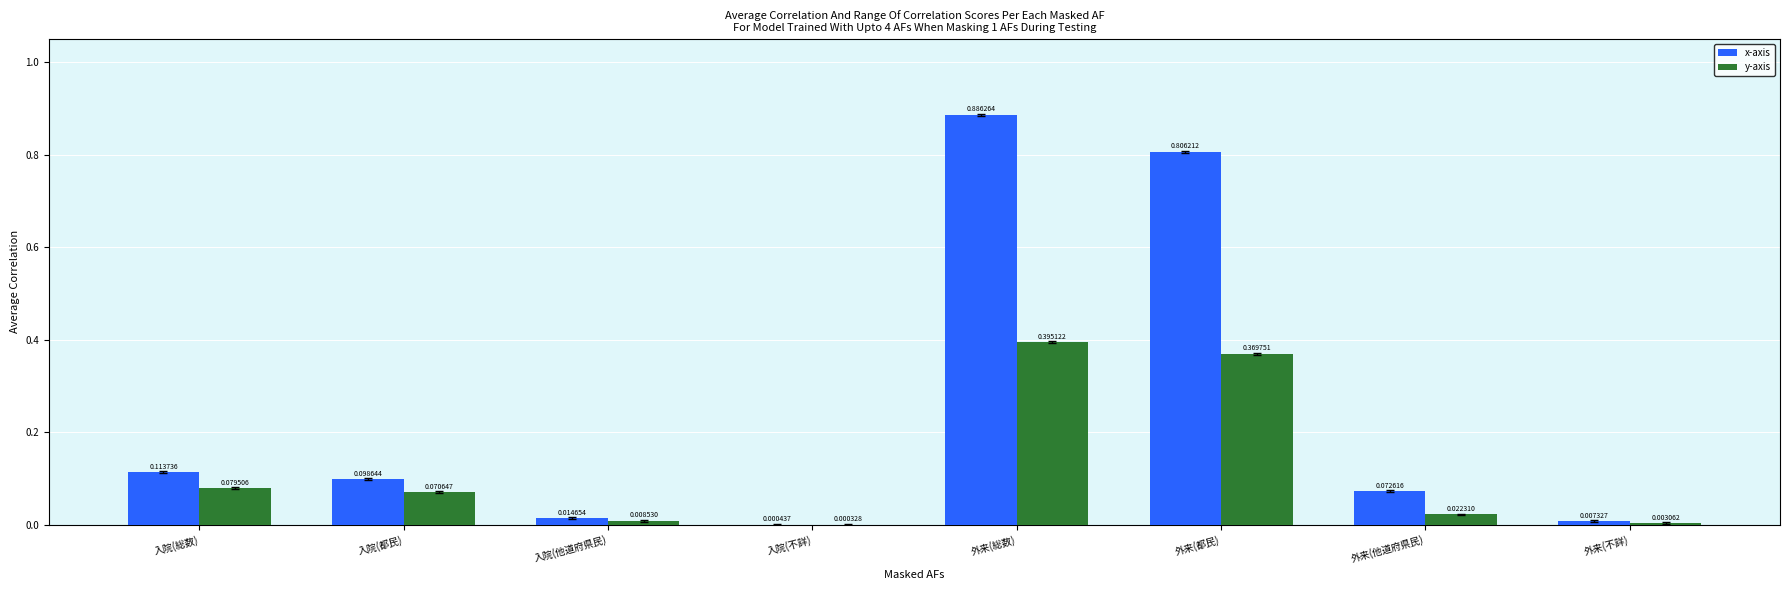

Which series has the largest total across all categories?

x-axis